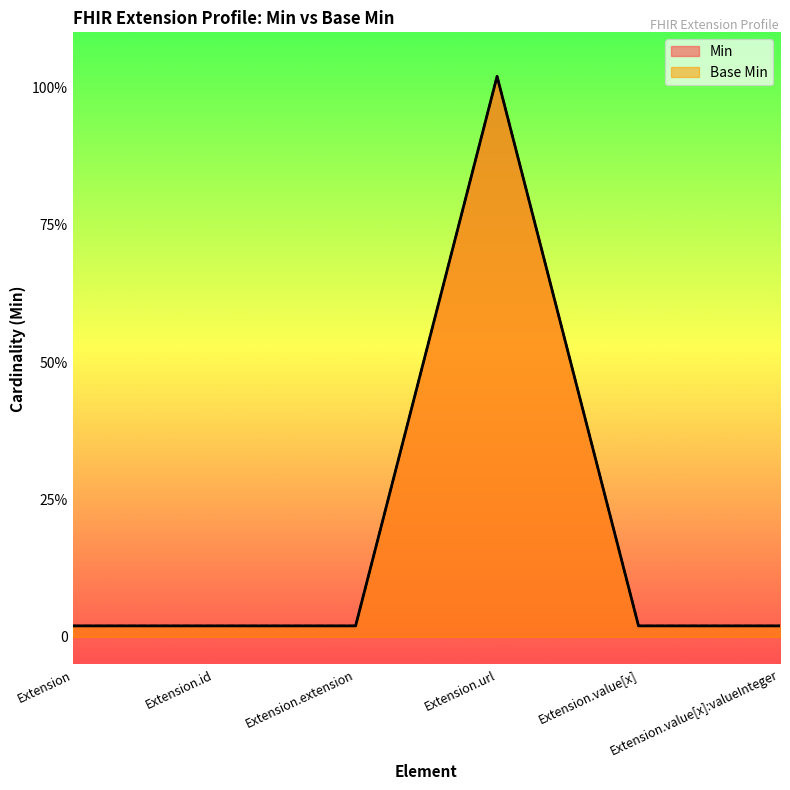

Reading left to right, list all the values displayed in this chart.

Min: Extension=0.0	Extension.id=0.0	Extension.extension=0.0	Extension.url=1.0	Extension.value[x]=0.0	Extension.value[x]:valueInteger=0.0
Base Min: Extension=0.0	Extension.id=0.0	Extension.extension=0.0	Extension.url=1.0	Extension.value[x]=0.0	Extension.value[x]:valueInteger=0.0